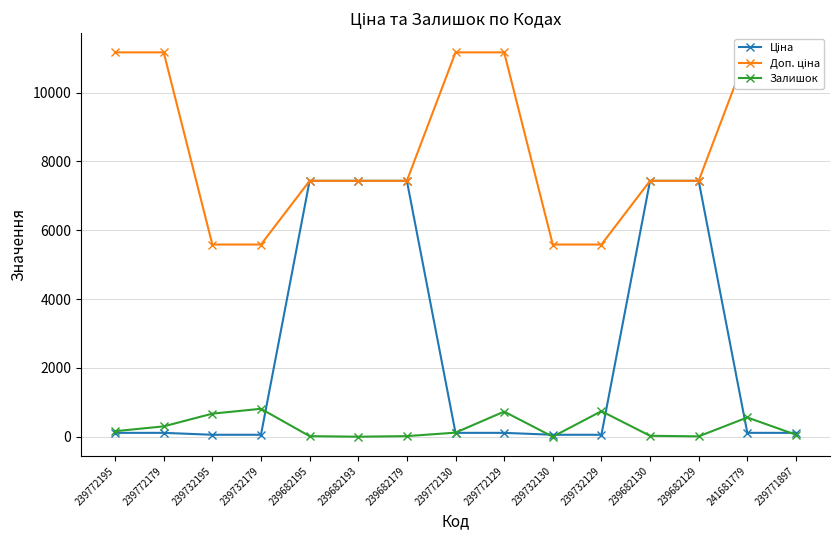

Rank the series by their maximum value, from highest to lowest.

Доп. ціна, Ціна, Залишок